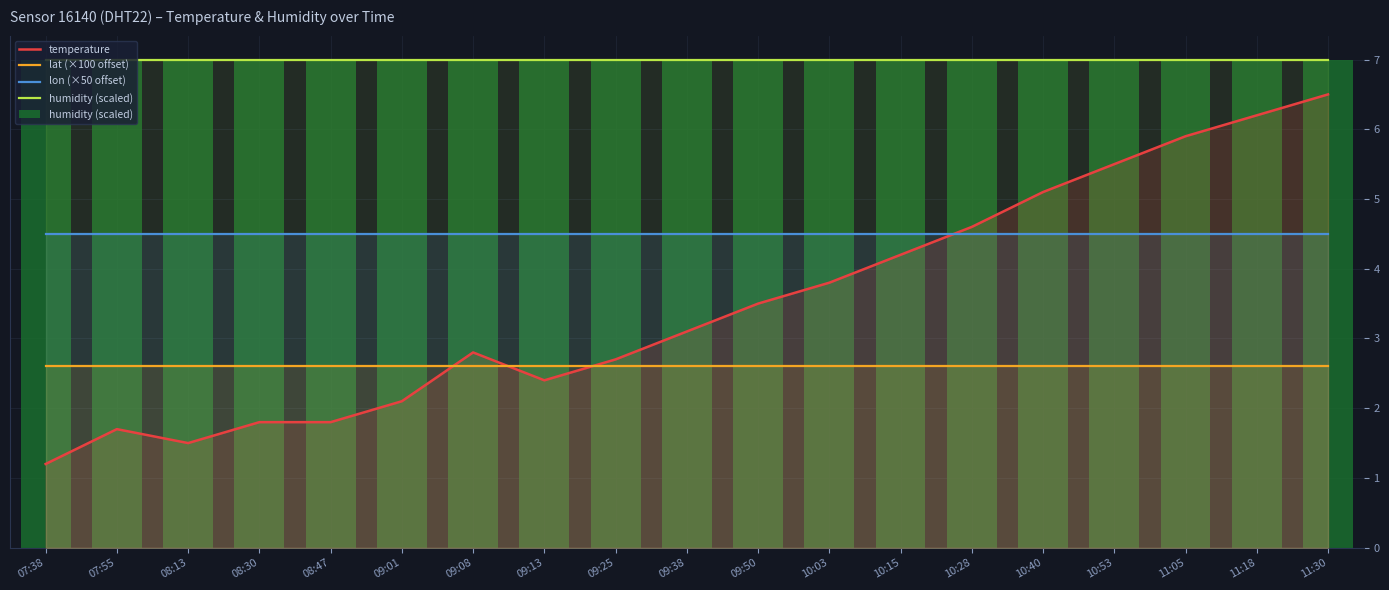

What is the highest value of the humidity (scaled) series?

7.0